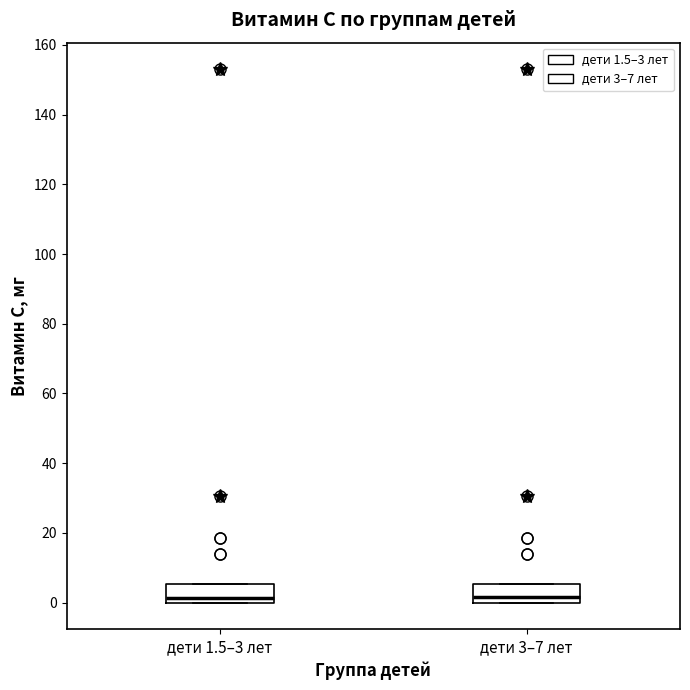

Reading left to right, read every box against the y-axis: the position of its median line, the range the box covers, and the ends of its whiskers. The values are not printed on the chart, so give them approximately, as read against the axis.

дети 1.5–3 лет: median 2, box 0 to 6, whiskers 0 to 6
дети 3–7 лет: median 2, box 0 to 6, whiskers 0 to 6